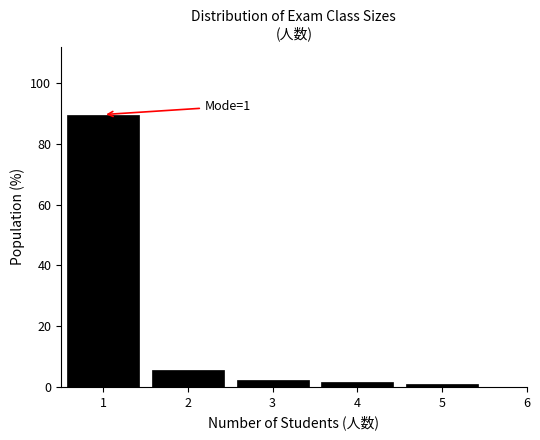

Which range on the x-axis has the tallest bar?

0.5 to 1.5